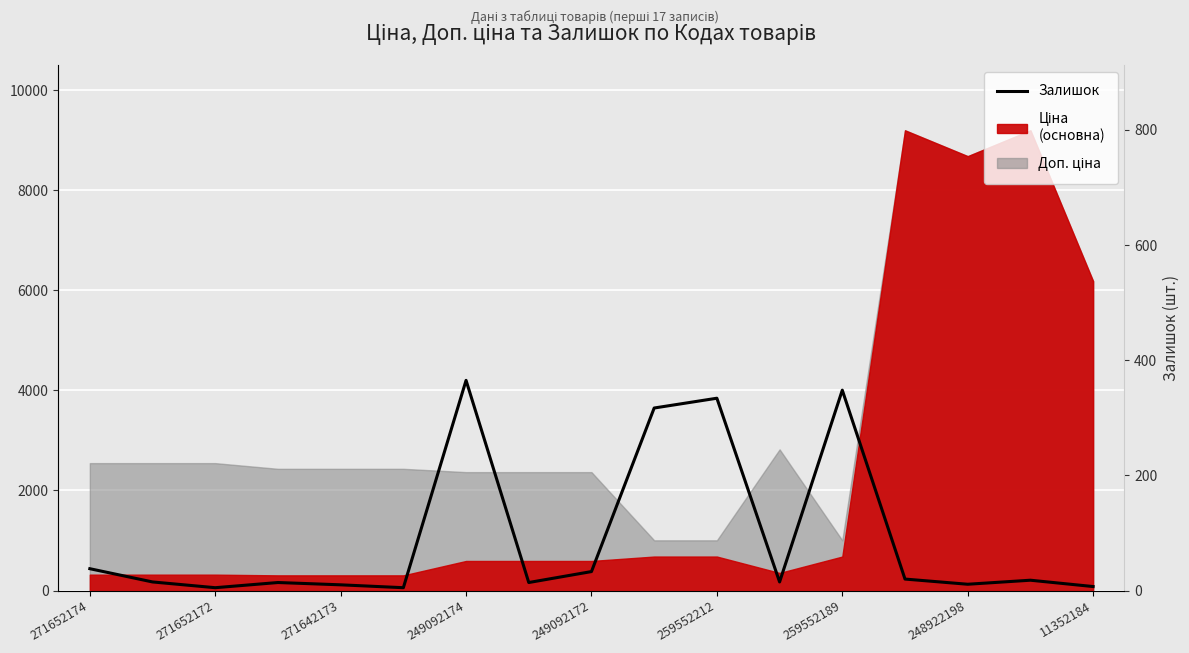

How many interior local valleys (lower than both neighbors) does the data have?

5